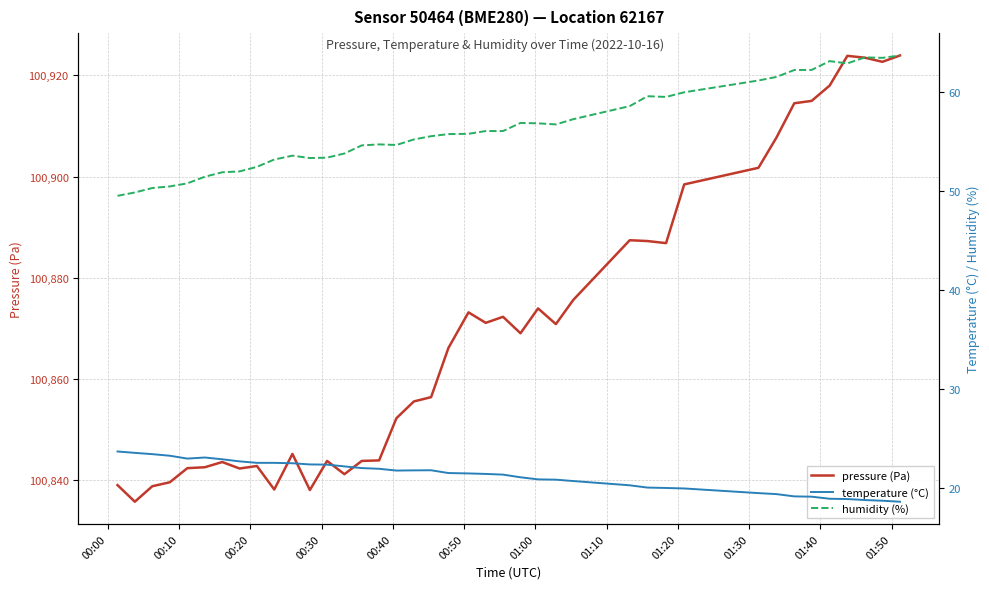

What is the highest value of the pressure (Pa) series?

100923.9